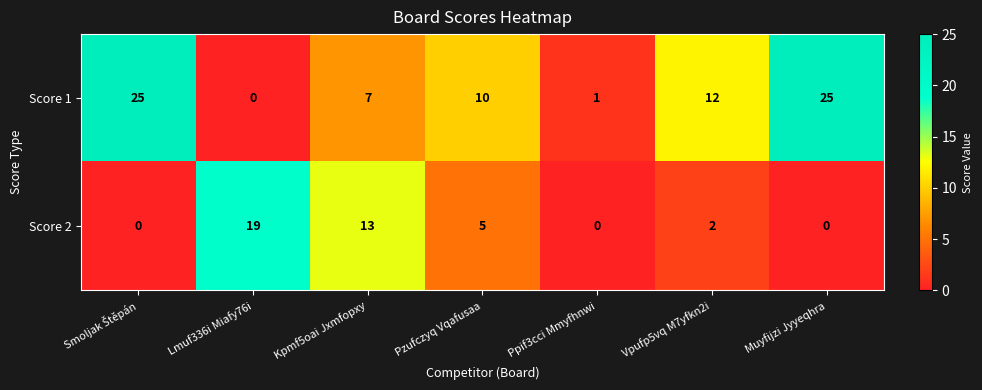

Is it true that Score 1 equals 3 at Pzufczyq Vqafusaa?

False